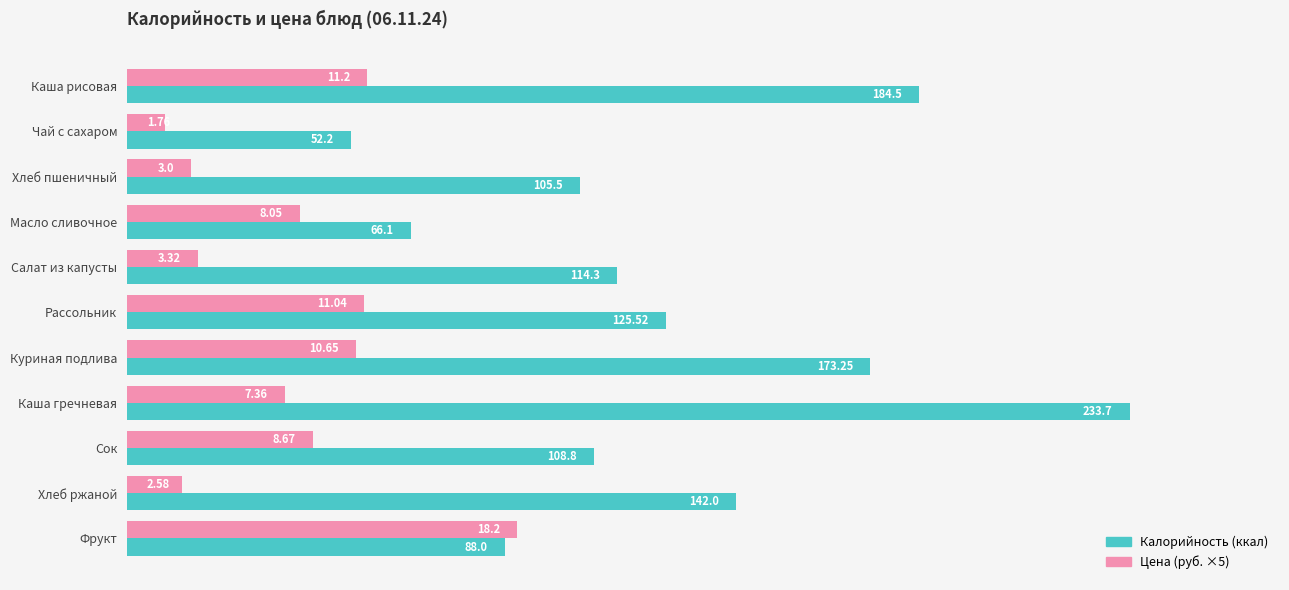

At which category is the sum across all series the highest?

Каша гречневая